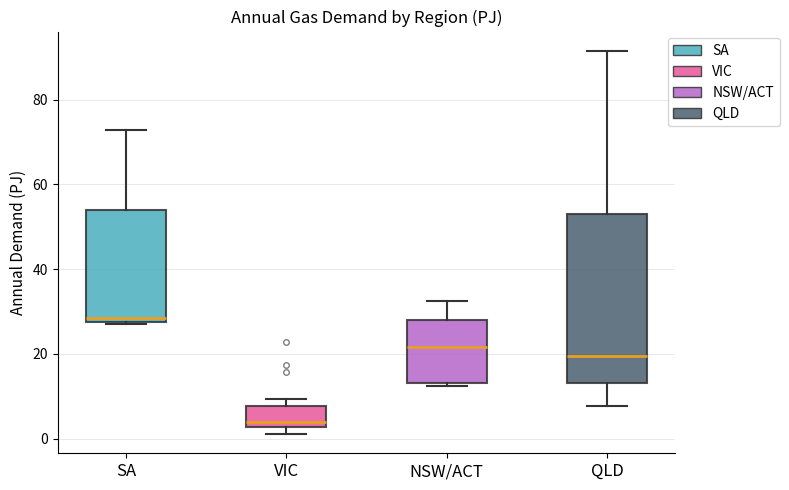

Which box is the tallest, from its lower edge to its upper edge?

QLD